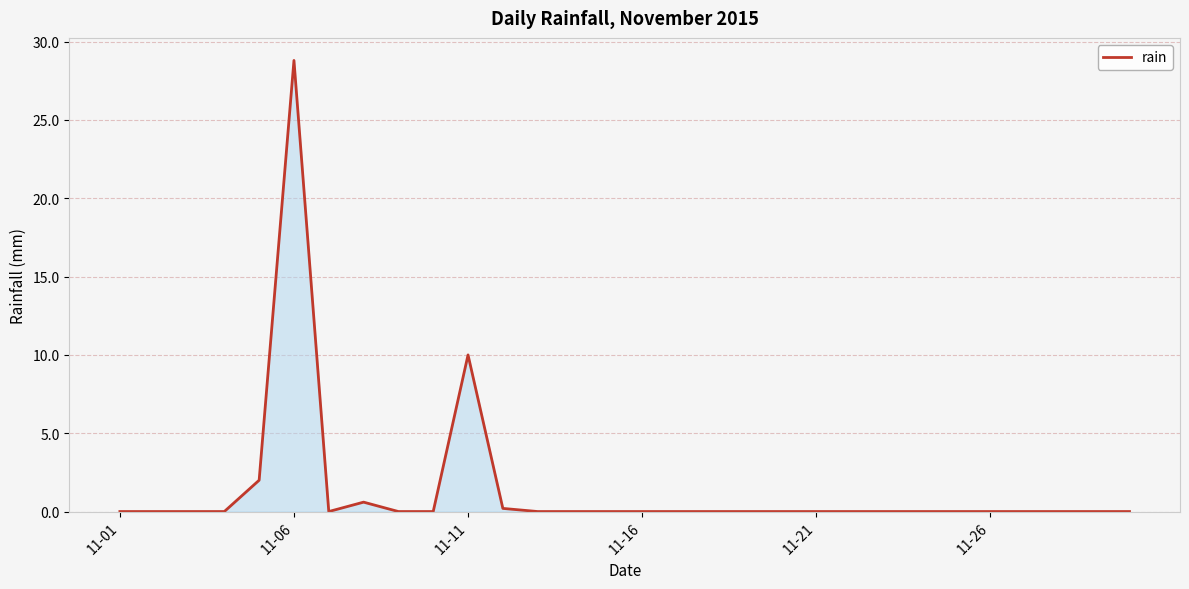

What is the maximum value shown in the chart?

28.8